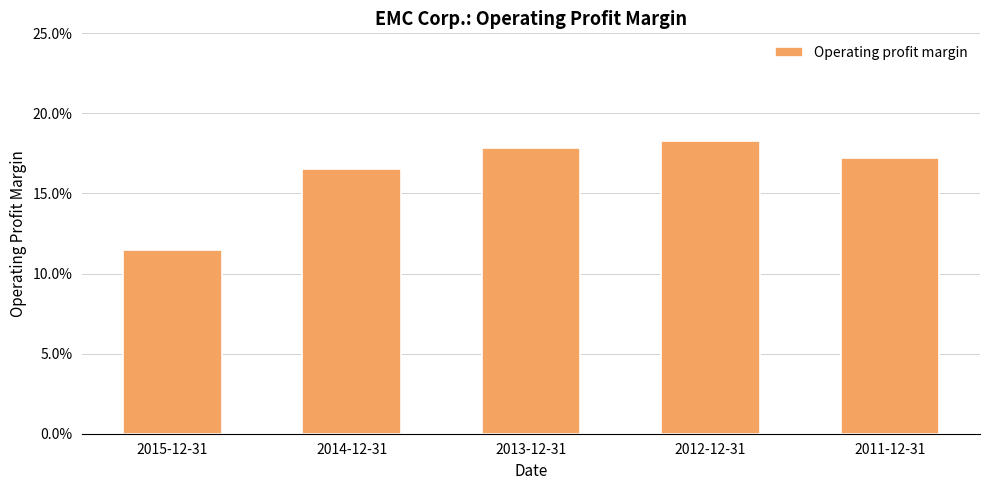

Reading left to right, what are all the values shown in this chart?

2015-12-31=0.1	2014-12-31=0.2	2013-12-31=0.2	2012-12-31=0.2	2011-12-31=0.2